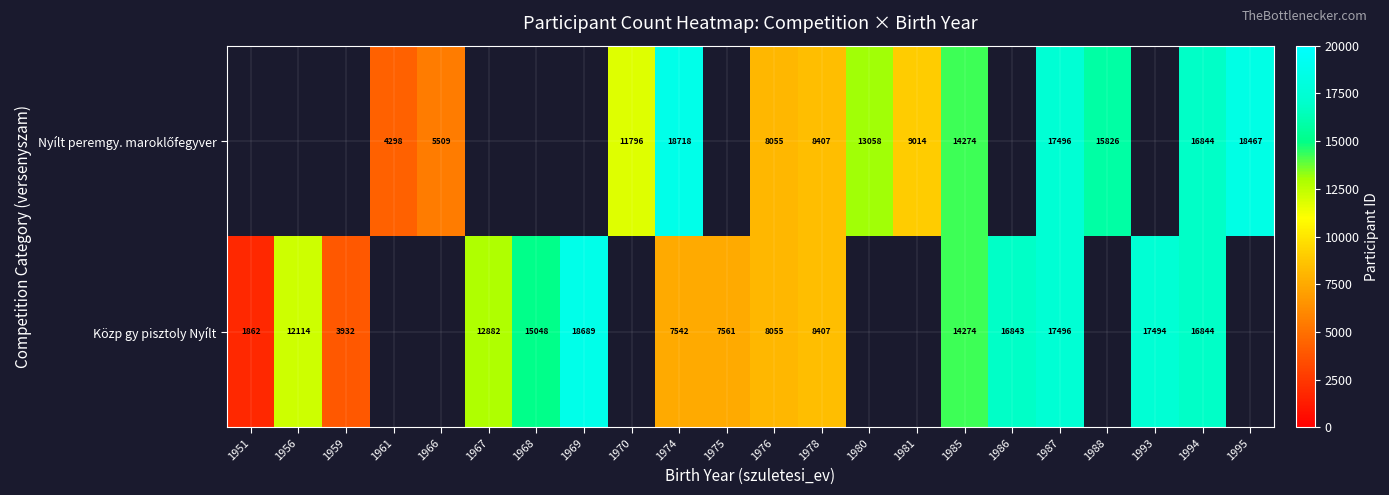

The Közp gy pisztoly Nyílt series shows 7561 at 1975. True or false?

True